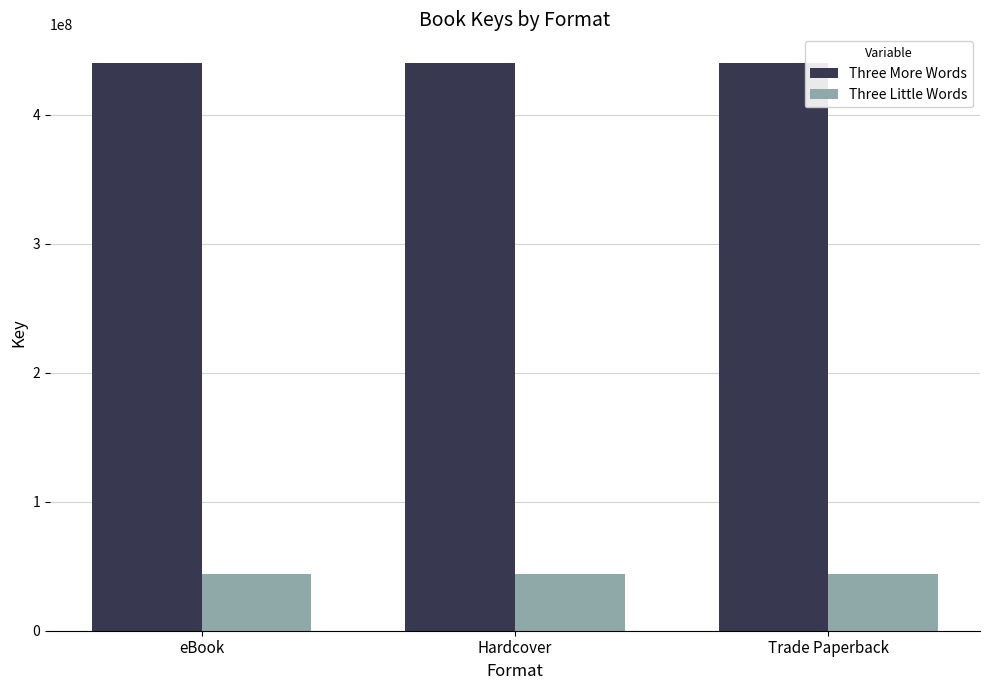

Rank the series by their average value, from highest to lowest.

Three More Words, Three Little Words